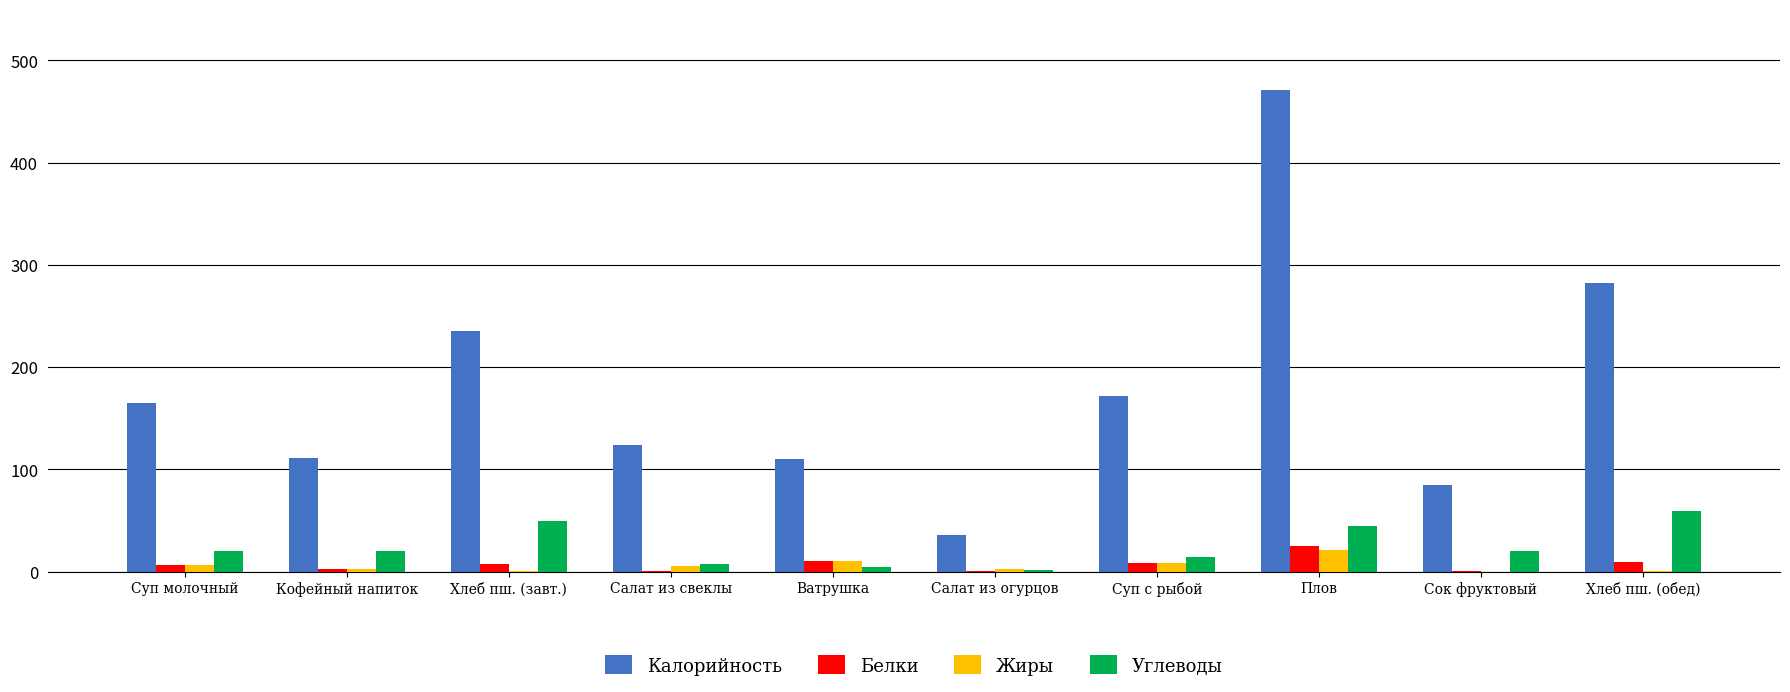

At which category does the chart reach its peak across all series?

Плов